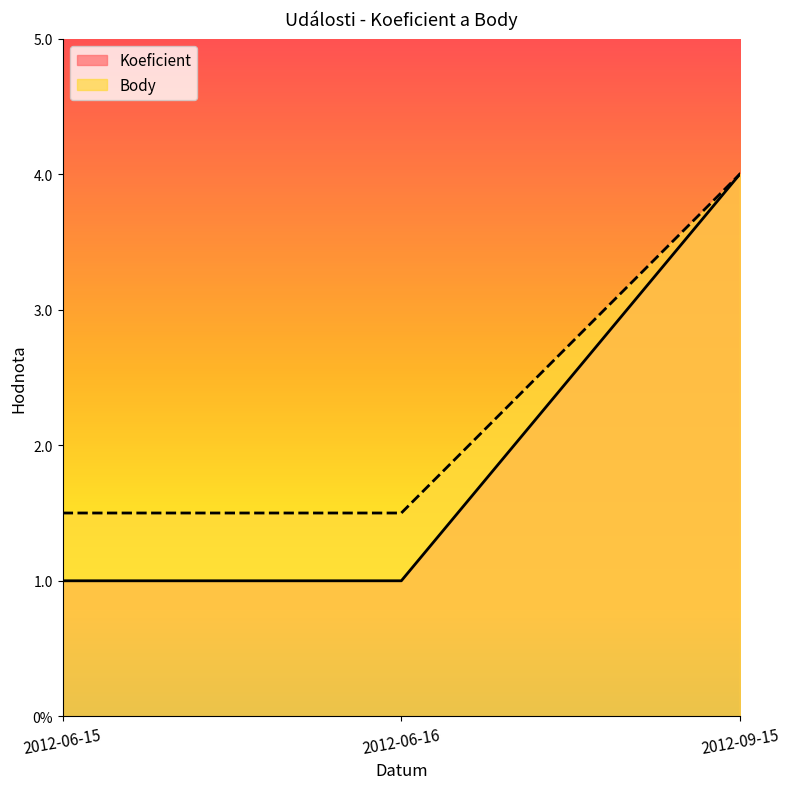

What is the label of the 2nd point from the left?

2012-06-16